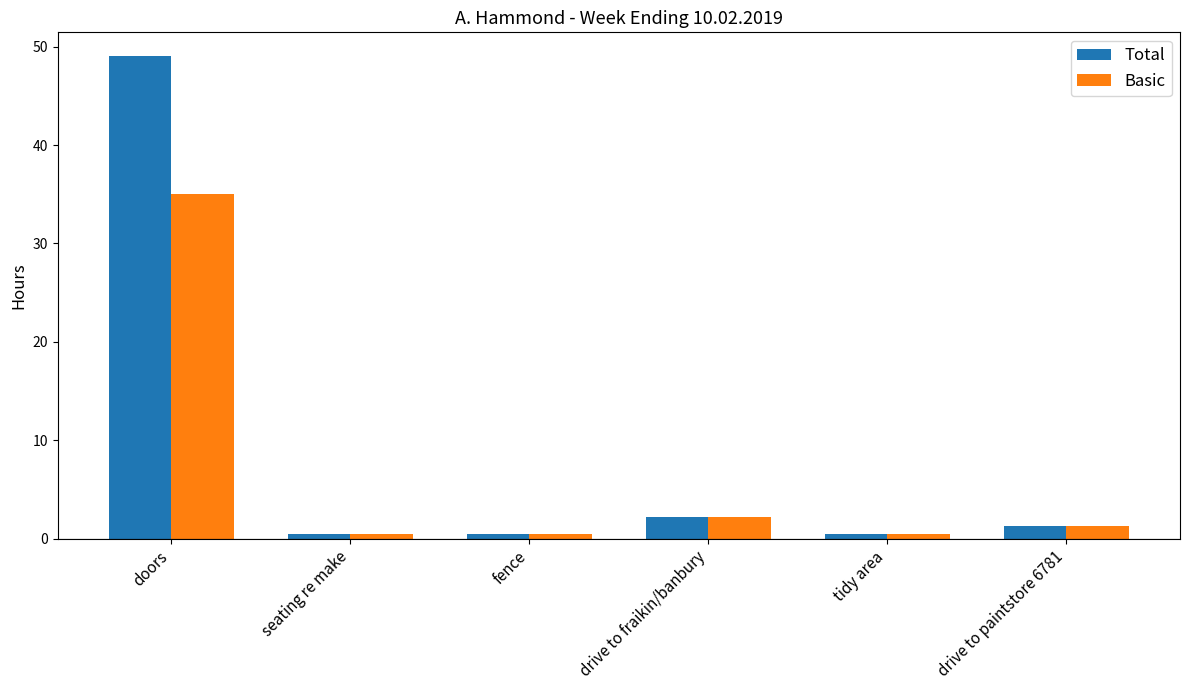

What position from the right is doors?

6